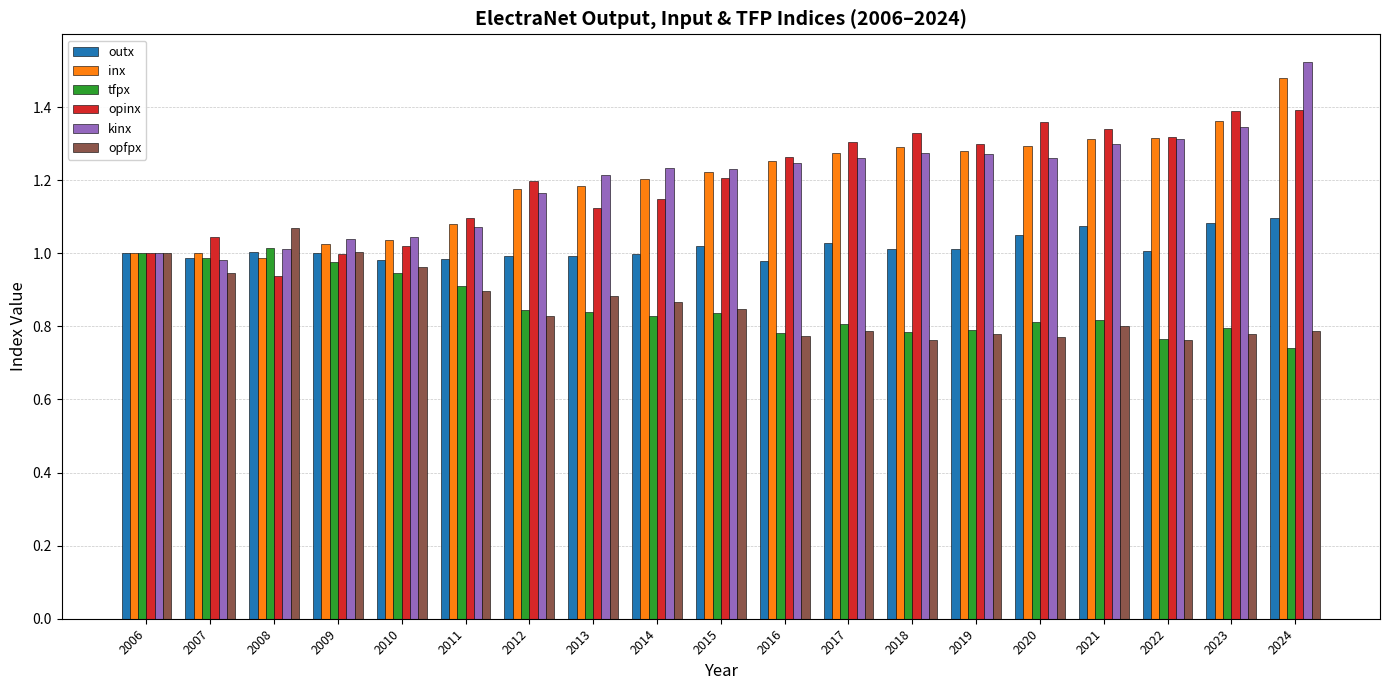

What is the sum of all tfpx values?

16.3